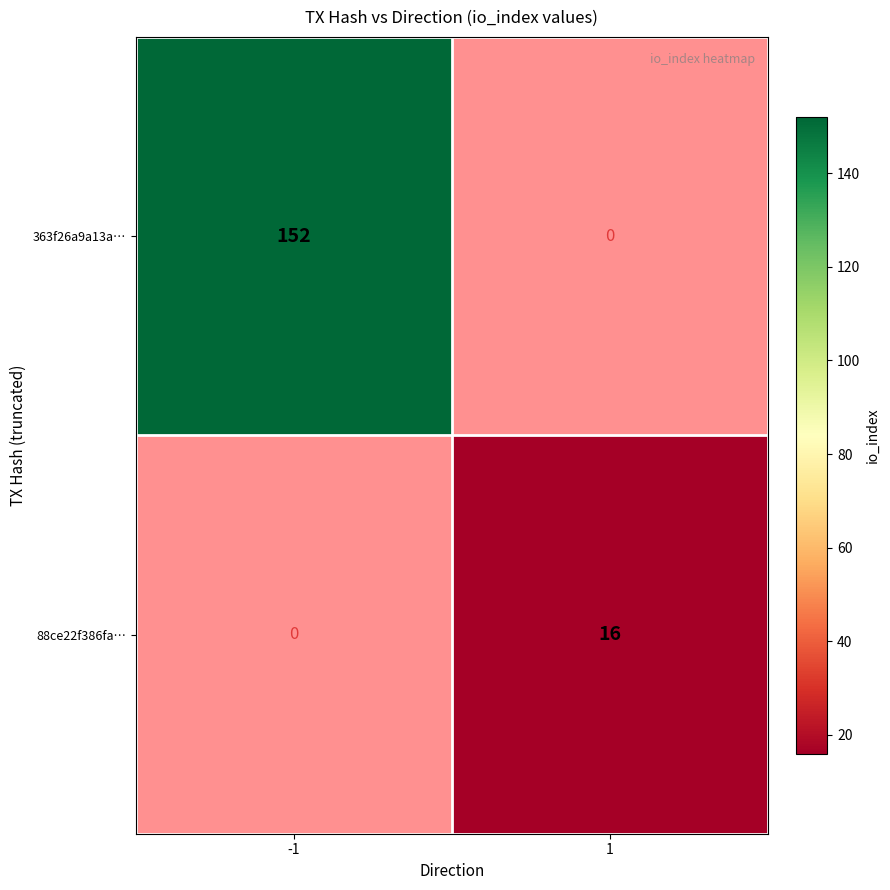

The 88ce22f386fa… series shows 16 at 1. True or false?

True